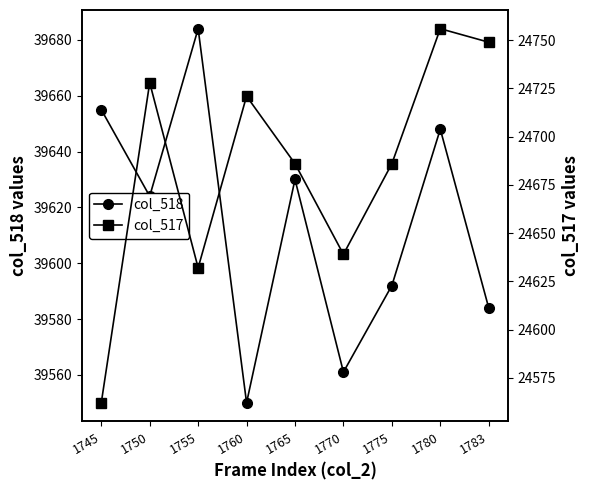

What is the value of the col_517 point at the 6th from the left?

24639